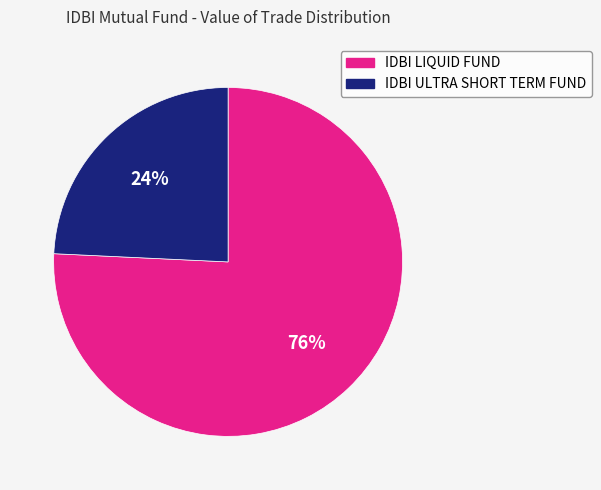

Which has a higher value, IDBI ULTRA SHORT TERM FUND or IDBI LIQUID FUND?

IDBI LIQUID FUND